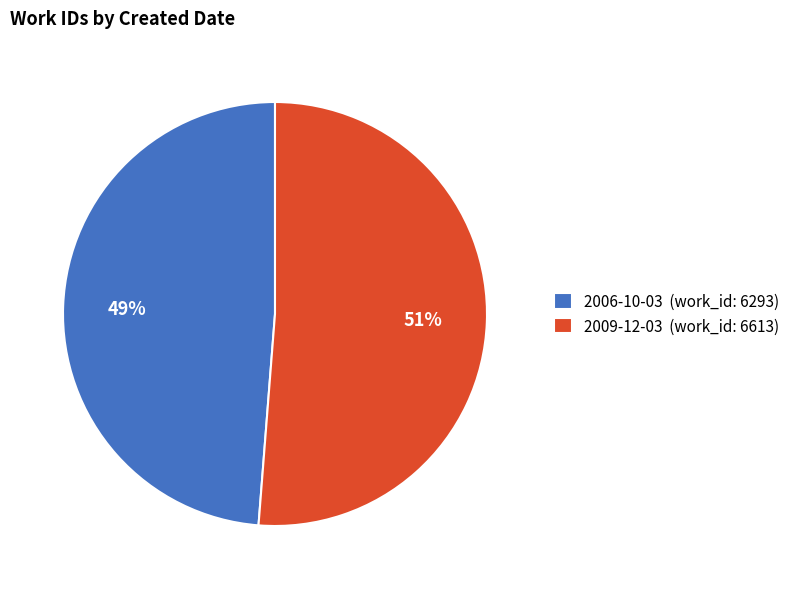

Combined, do 2009-12-03 (work_id: 6613) and 2006-10-03 (work_id: 6293) account for over 50%?

Yes